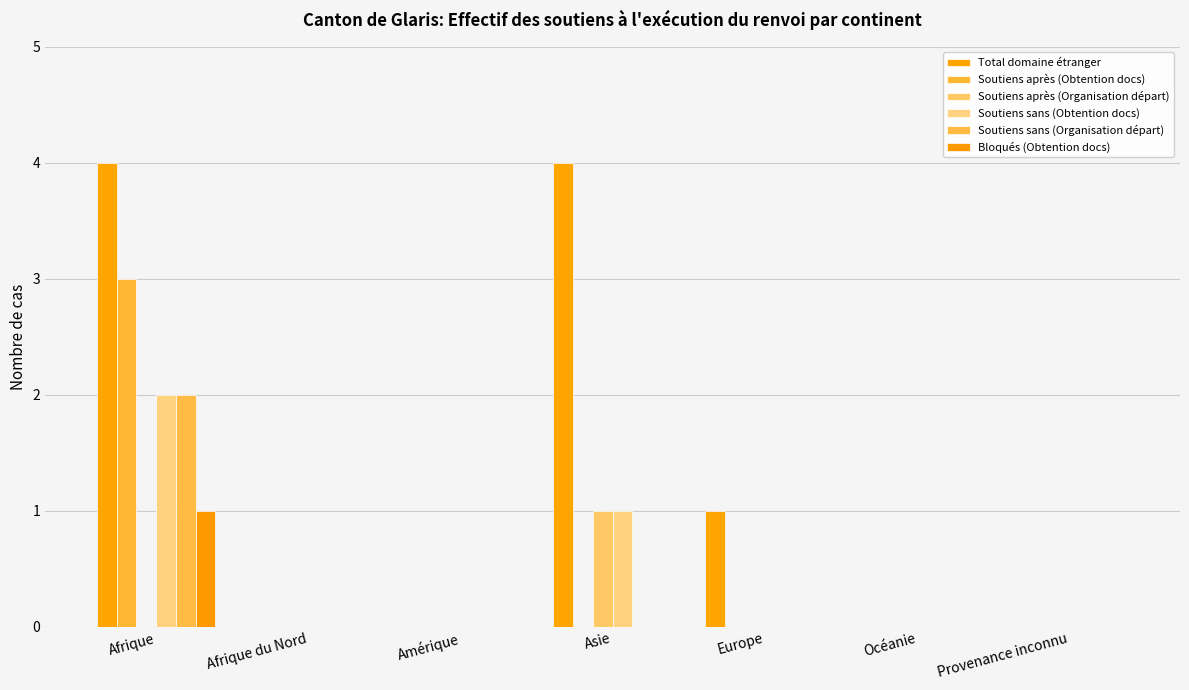

The Soutiens après (Organisation départ) series shows 0 at Afrique du Nord. True or false?

True